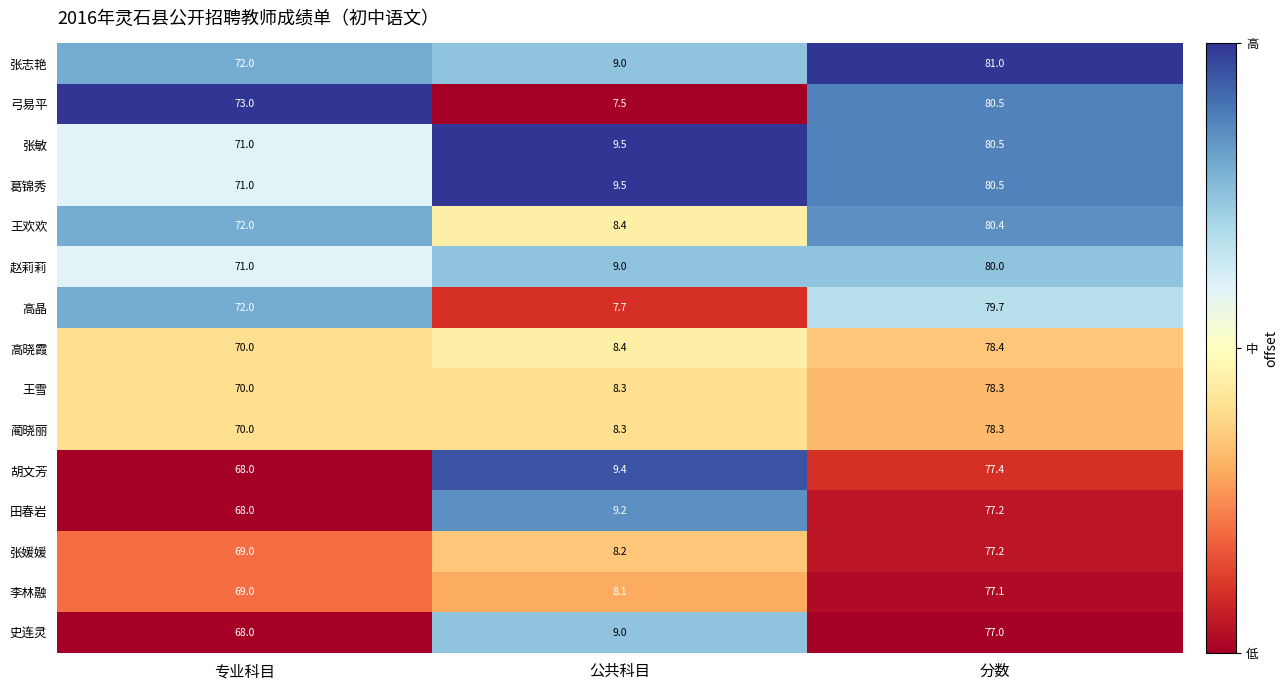

Is it true that 王欢欢 equals 8.4 at 公共科目?

True